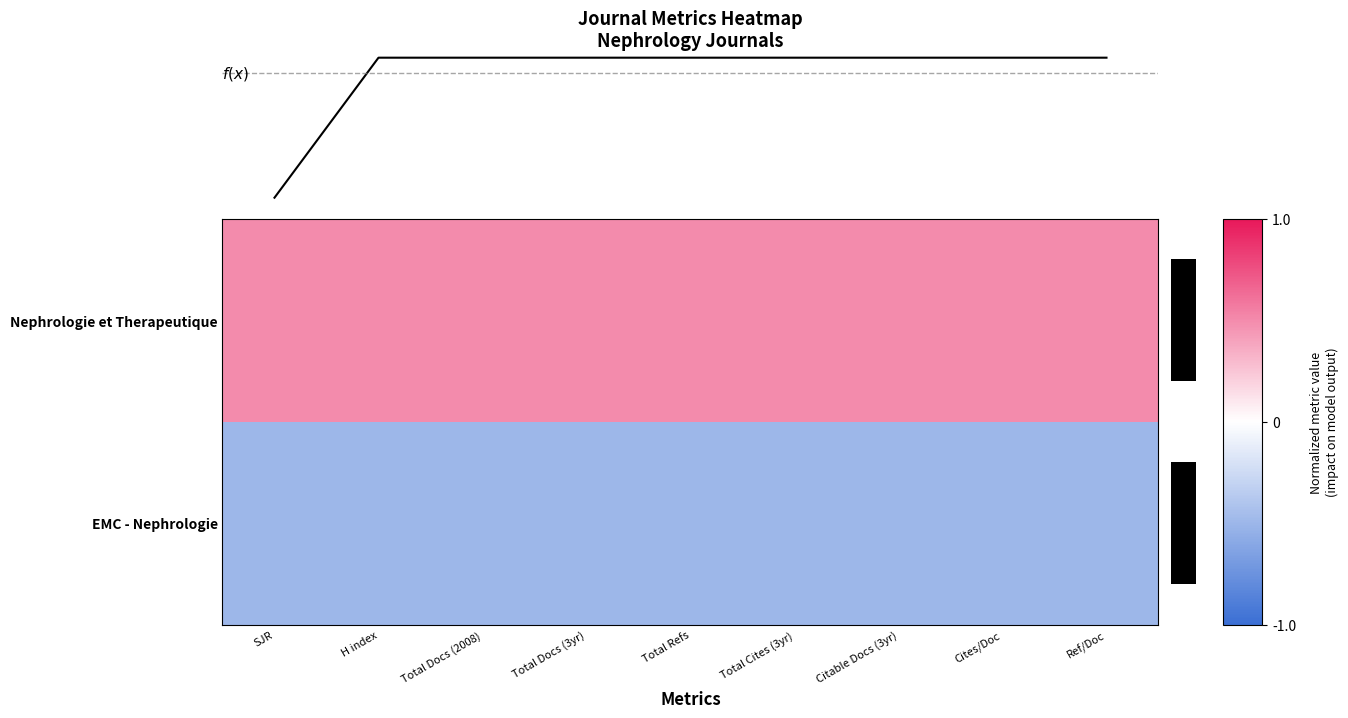

Reading right to left, what are all the values shown in this chart?

Nephrologie et Therapeutique: Ref/Doc=0.5	Cites/Doc=0.5	Citable Docs (3yr)=0.5	Total Cites (3yr)=0.5	Total Refs=0.5	Total Docs (3yr)=0.5	Total Docs (2008)=0.5	H index=0.5	SJR=0.5
EMC - Nephrologie: Ref/Doc=-0.5	Cites/Doc=-0.5	Citable Docs (3yr)=-0.5	Total Cites (3yr)=-0.5	Total Refs=-0.5	Total Docs (3yr)=-0.5	Total Docs (2008)=-0.5	H index=-0.5	SJR=-0.5